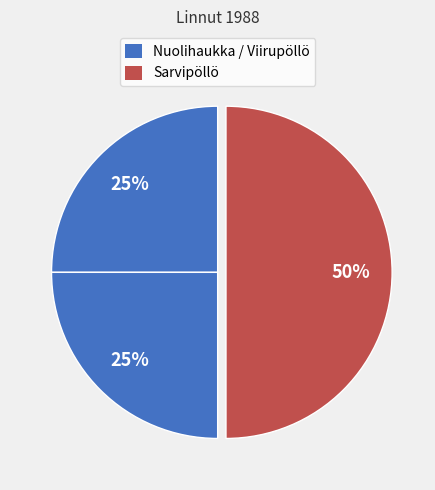

How many segments does this pie chart have?

3